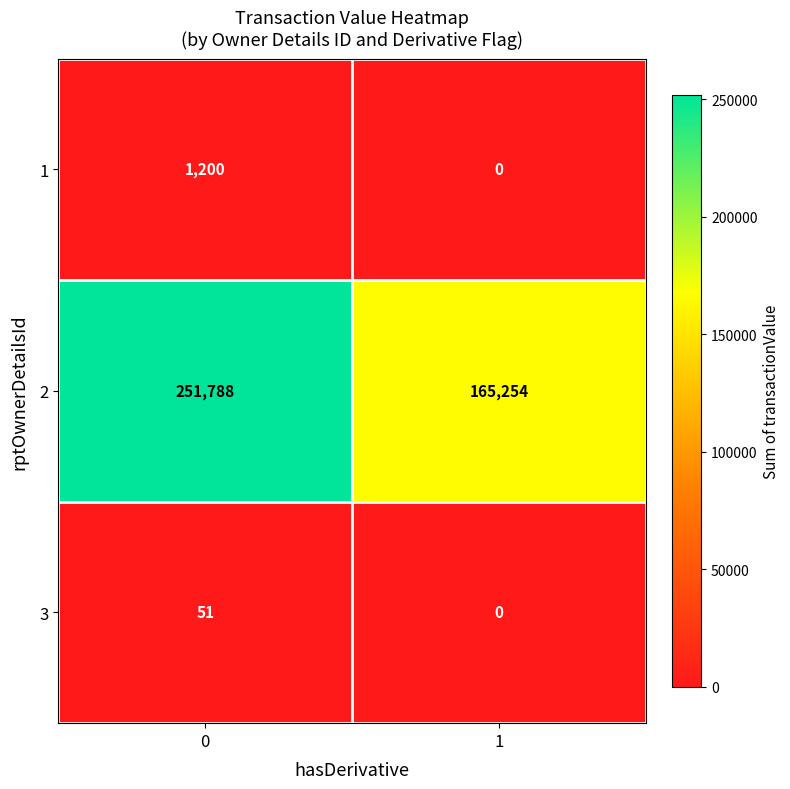

How many data points does each series have?

2